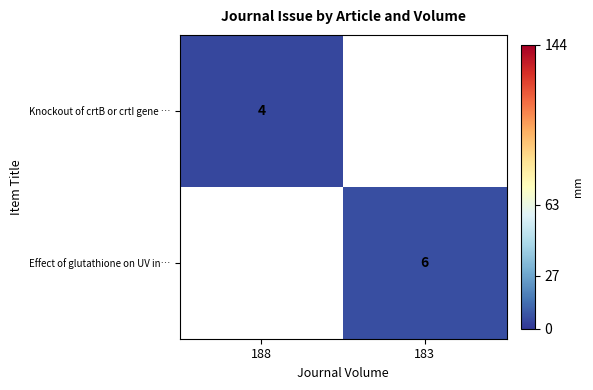

Is it true that Knockout of crtB or crtI gene … equals 3 at 188?

False